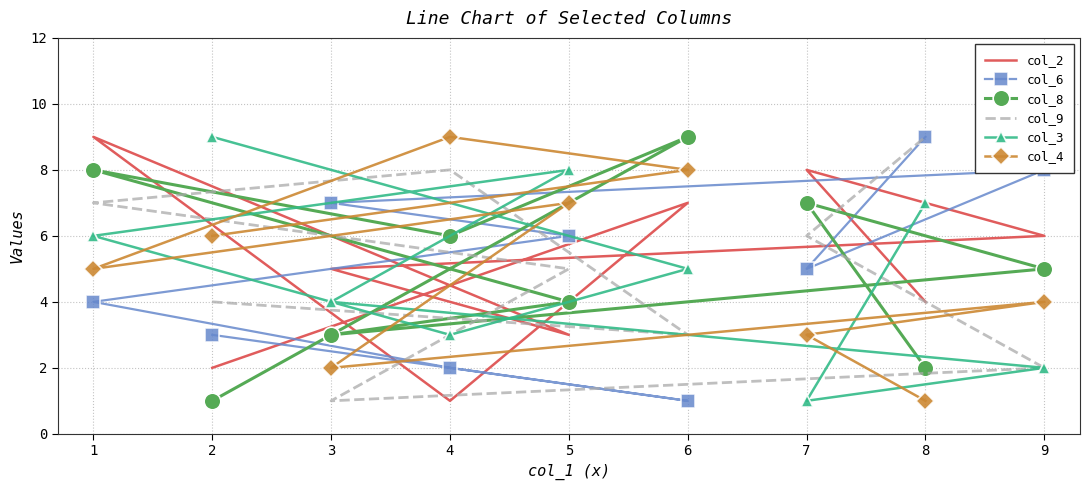

Is it true that col_2 equals 5 at 3?

True